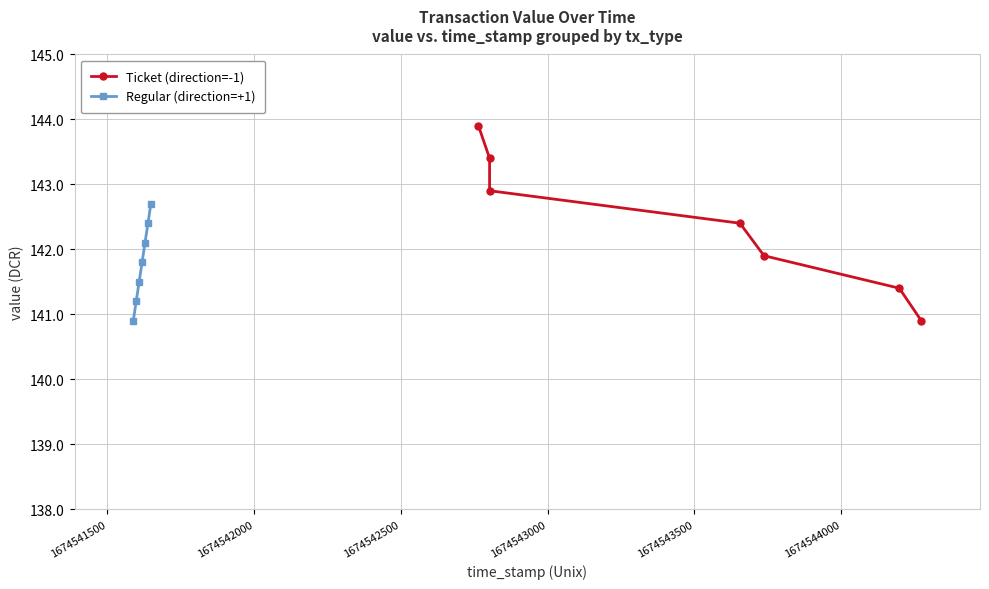

What is the highest value of the Regular (direction=+1) series?

142.7